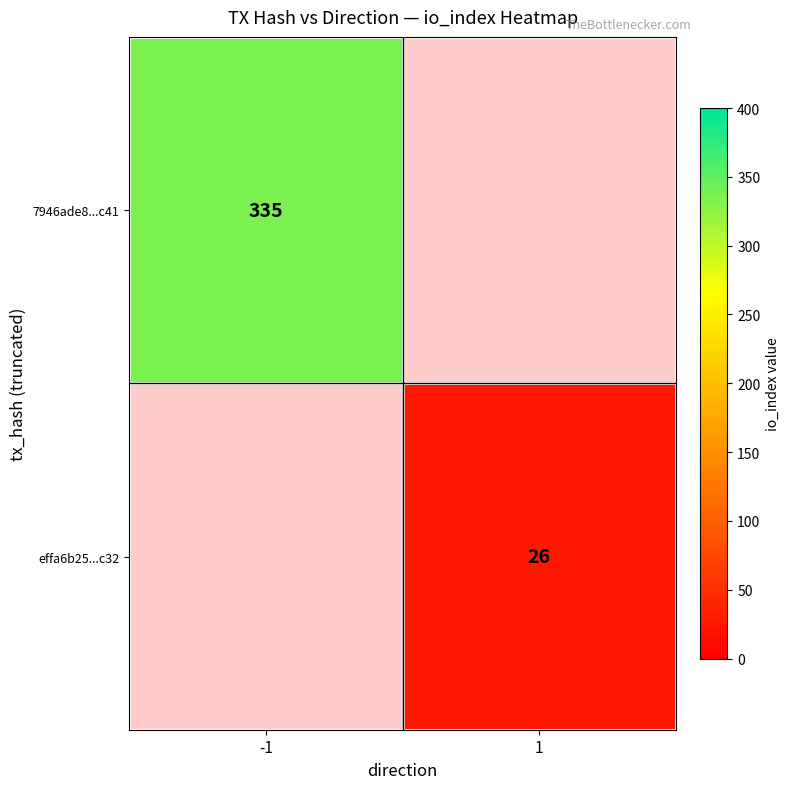

Is it true that effa6b25...c32 equals 16 at 1?

False